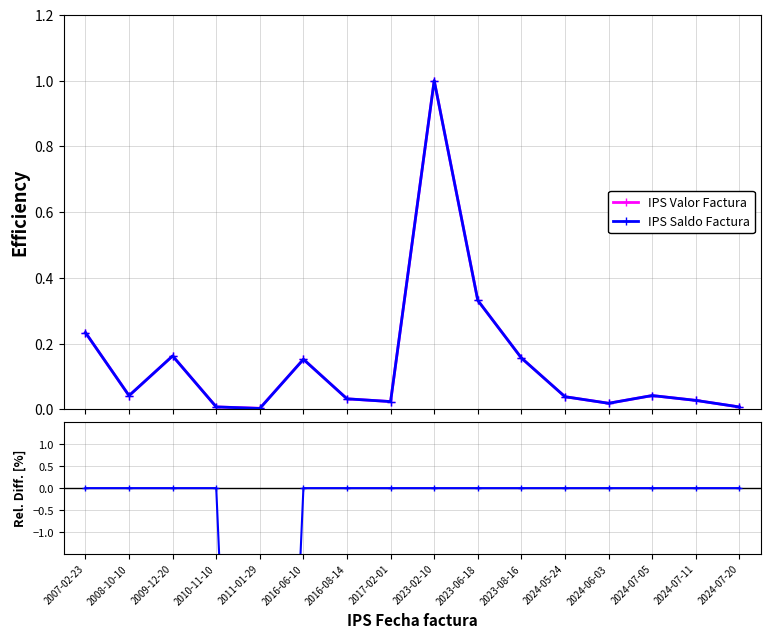

What position from the right is 2024-07-05?

3